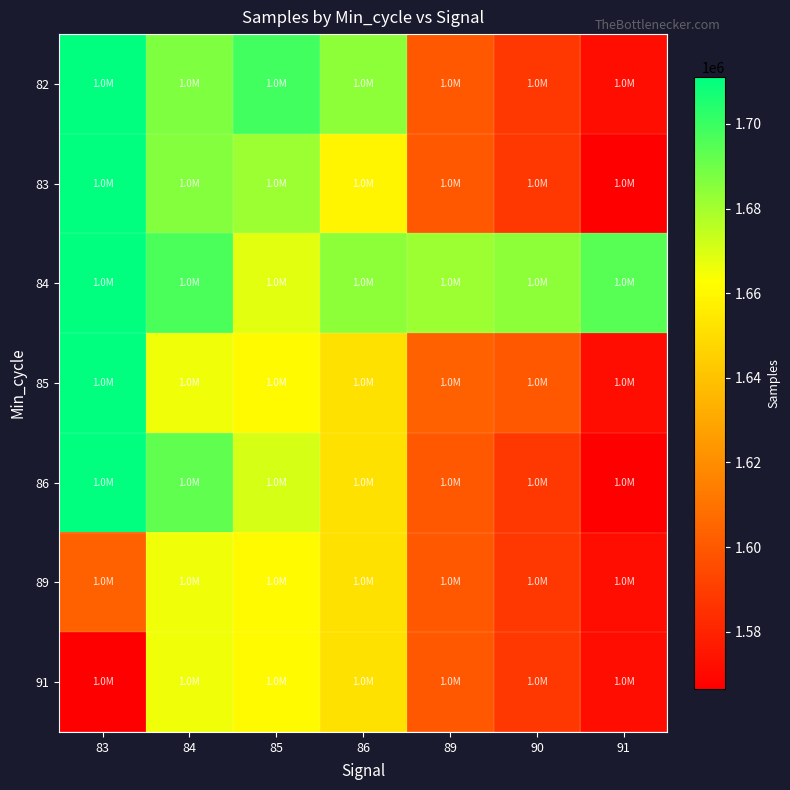

List the series in order of their peak value, lowest first.

89, 91, 82, 83, 84, 85, 86